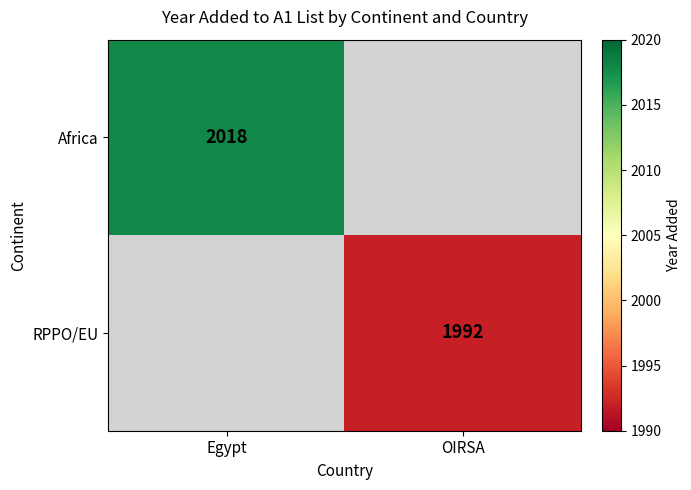

Is the value of Africa at Egypt greater than the value of RPPO/EU at OIRSA?

Yes